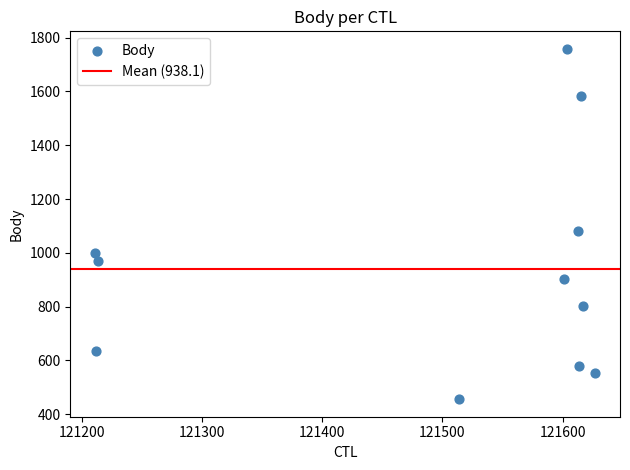

What Y value in the scatter plot is closest to 1107?

1081